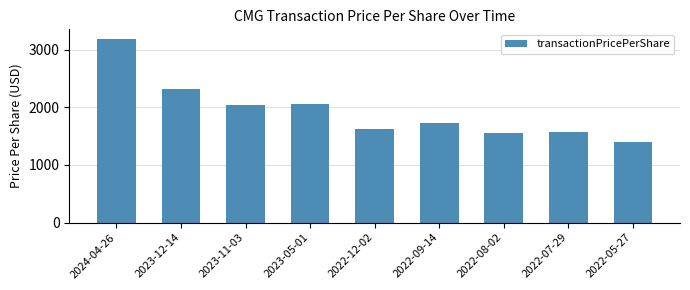

What is the label of the 9th bar from the left?

2022-05-27